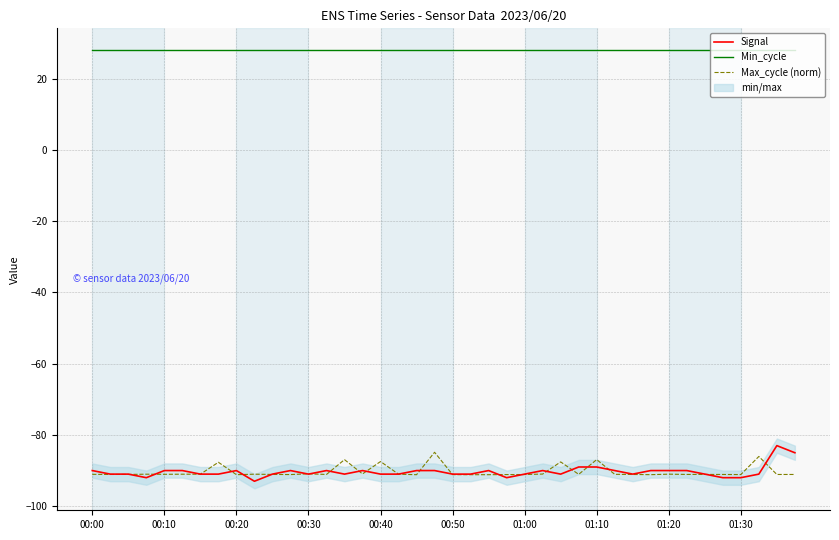

At which label is Min_cycle closest to 28?

00:00